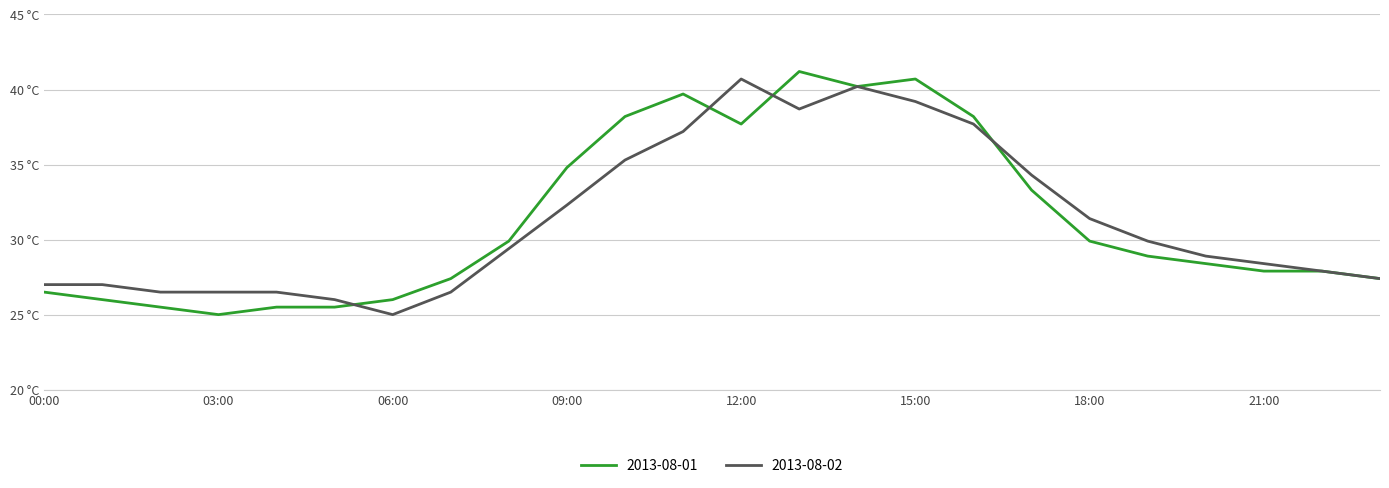

How many intersections are there between 2013-08-02 and 2013-08-01?

4